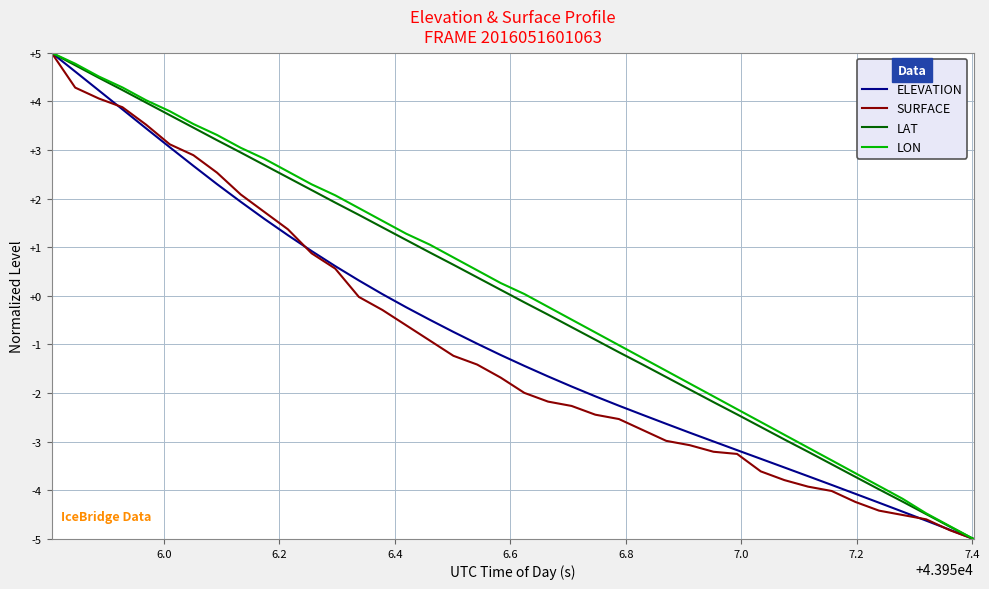

What is the maximum value shown in the chart?

5.0